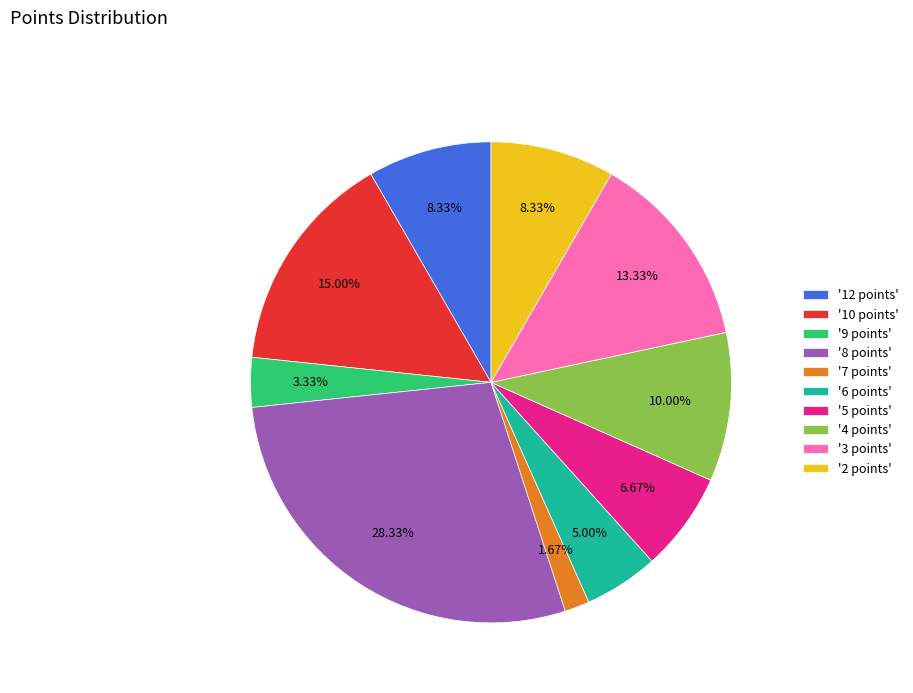

What is the largest slice in the pie chart?

'8 points'